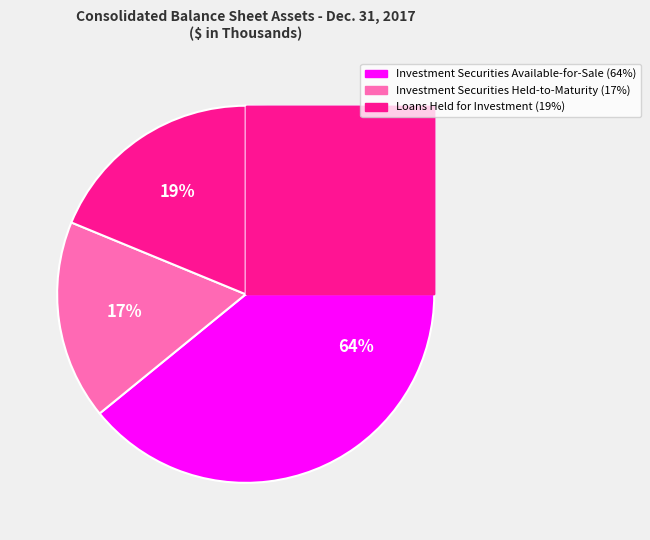

Count the number of slices in the pie.

3